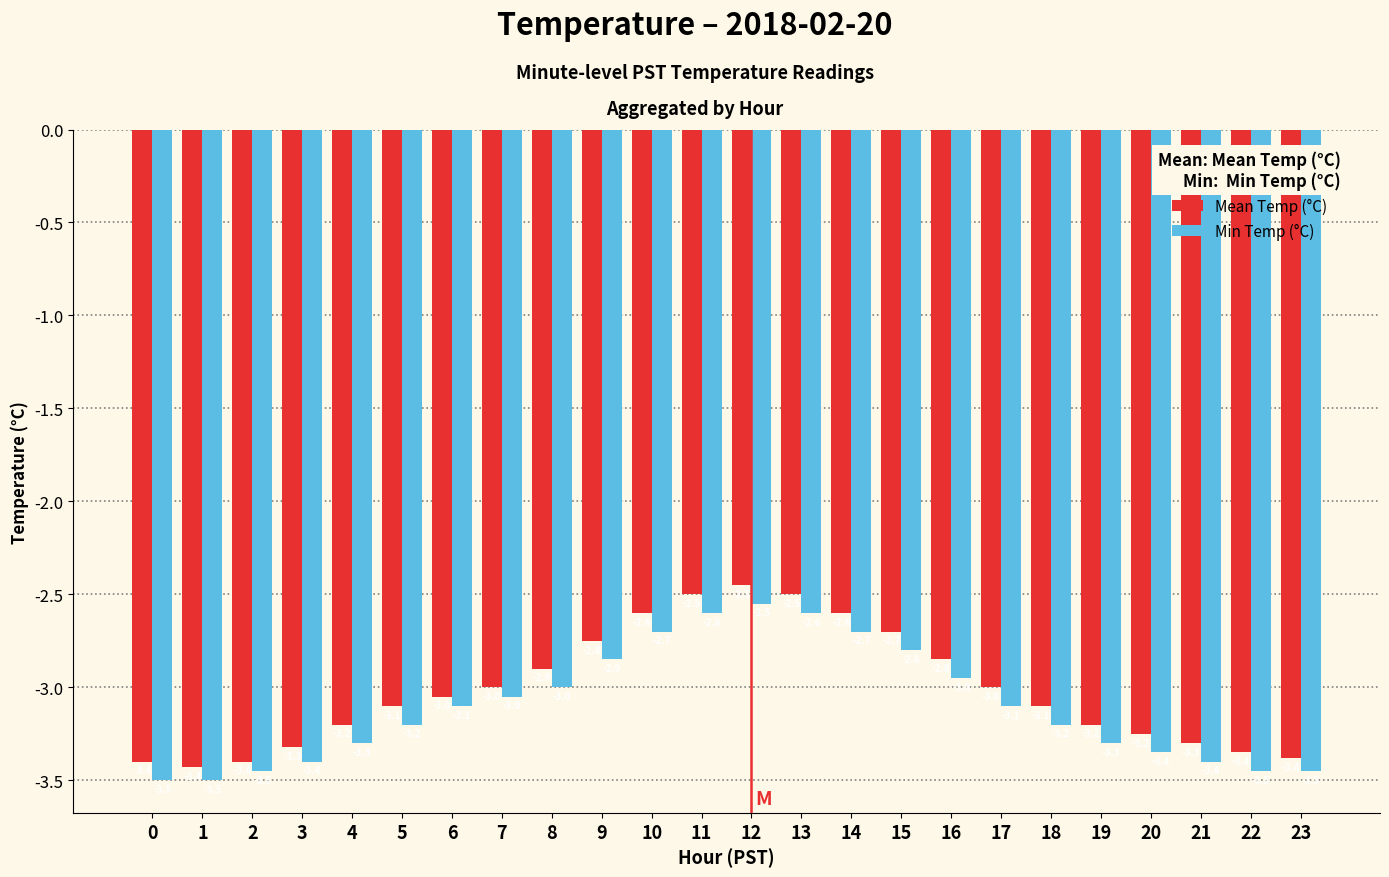

Rank the series at 3 from lowest to highest value.

Min Temp (°C), Mean Temp (°C)